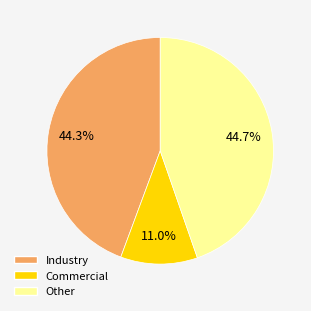

Combined, do Industry and Other account for over 50%?

Yes